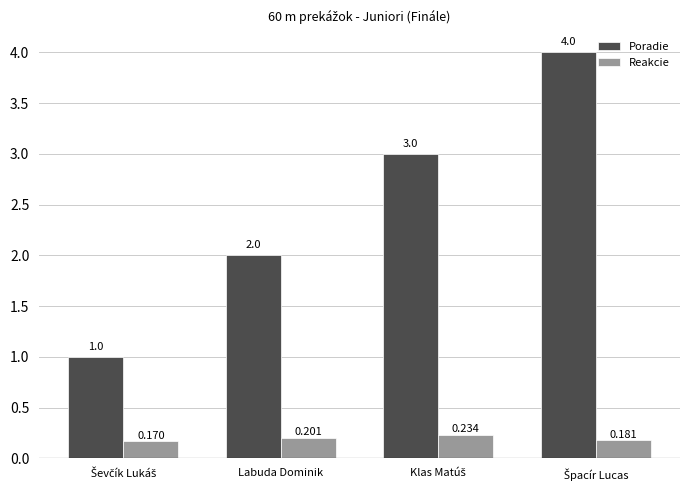

How many Poradie values are between 2 and 4?

3